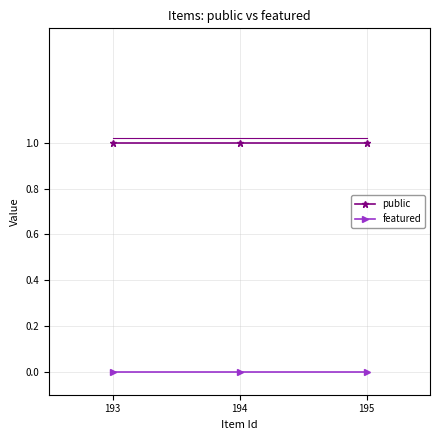

List the series in order of their peak value, lowest first.

featured, public